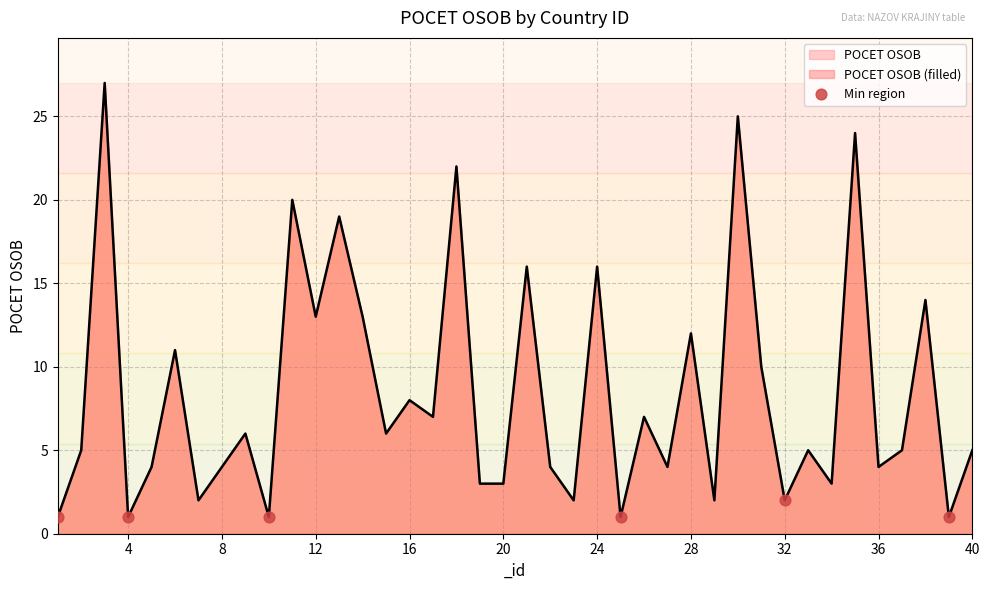

The value at 4 is 1. True or false?

True